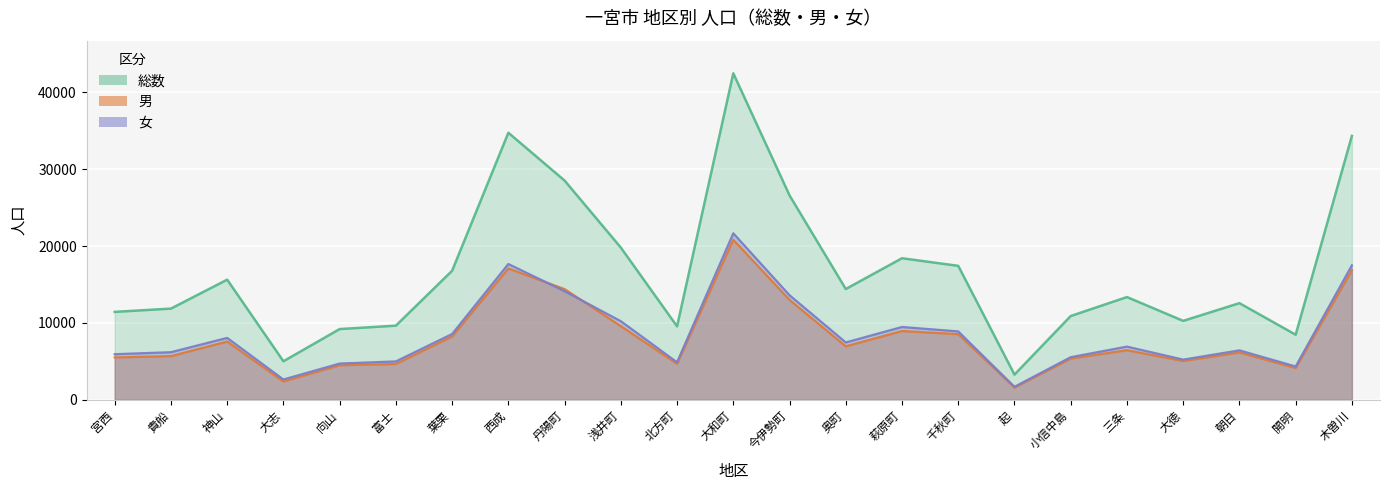

Reading right to left, extract all data points from this chart.

総数: 木曽川=34350	開明=8464	朝日=12575	大徳=10268	三条=13367	小信中島=10897	起=3274	千秋町=17432	萩原町=18421	奥町=14415	今伊勢町=26602	大和町=42494	北方町=9553	浅井町=19808	丹陽町=28532	西成=34756	葉栗=16792	富士=9646	向山=9201	大志=5007	神山=15632	貴船=11866	宮西=11438
男: 木曽川=16858	開明=4134	朝日=6147	大徳=5045	三条=6450	小信中島=5361	起=1590	千秋町=8537	萩原町=8950	奥町=6956	今伊勢町=13001	大和町=20827	北方町=4678	浅井町=9585	丹陽町=14402	西成=17087	葉栗=8233	富士=4656	向山=4490	大志=2371	神山=7581	貴船=5678	宮西=5511
女: 木曽川=17492	開明=4330	朝日=6428	大徳=5223	三条=6917	小信中島=5536	起=1684	千秋町=8895	萩原町=9471	奥町=7459	今伊勢町=13601	大和町=21667	北方町=4875	浅井町=10223	丹陽町=14130	西成=17669	葉栗=8559	富士=4990	向山=4711	大志=2636	神山=8051	貴船=6188	宮西=5927